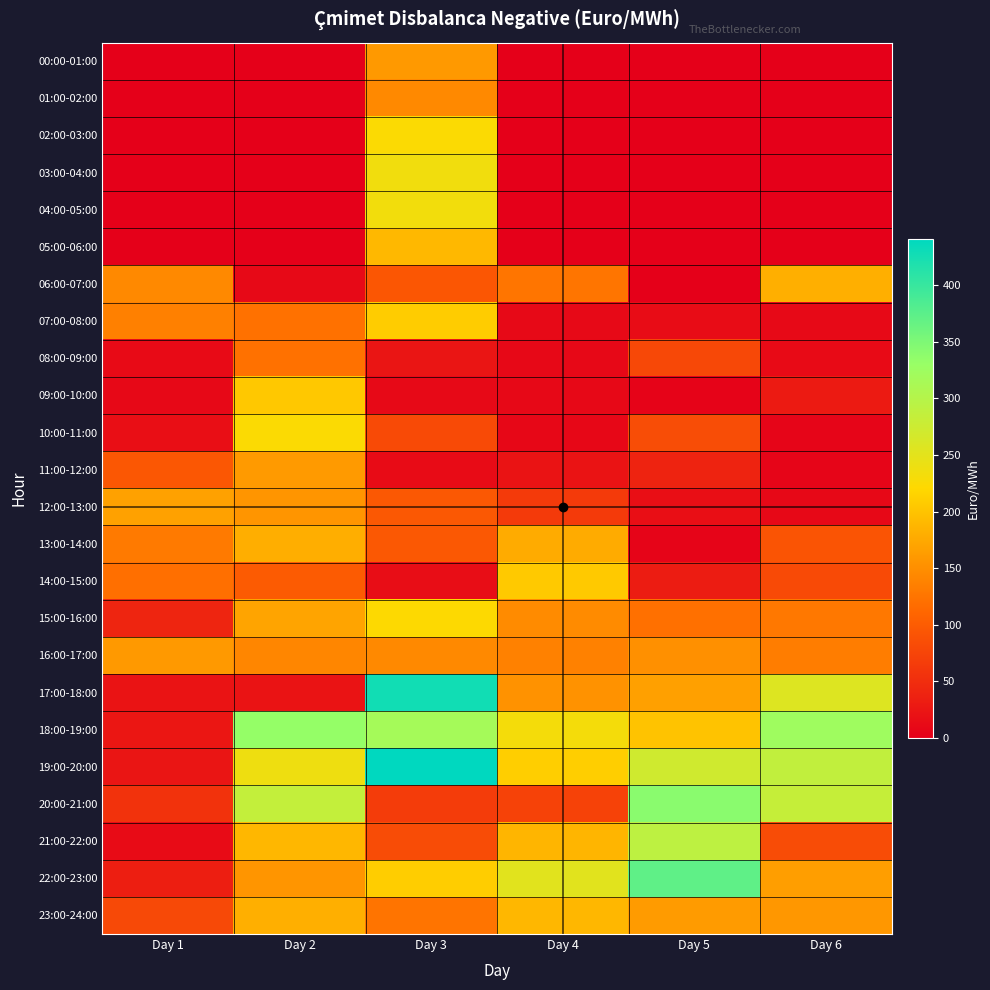

Reading left to right, extract all data points from this chart.

00:00-01:00: Day 1=0.0	Day 2=0.0	Day 3=160.1	Day 4=0.0	Day 5=0.0	Day 6=0.0
01:00-02:00: Day 1=0.0	Day 2=0.0	Day 3=144.4	Day 4=0.0	Day 5=0.0	Day 6=0.0
02:00-03:00: Day 1=0.0	Day 2=0.0	Day 3=224.5	Day 4=0.0	Day 5=0.0	Day 6=0.0
03:00-04:00: Day 1=0.0	Day 2=0.0	Day 3=235.9	Day 4=0.0	Day 5=0.0	Day 6=0.0
04:00-05:00: Day 1=0.0	Day 2=0.0	Day 3=233.8	Day 4=0.0	Day 5=0.0	Day 6=0.0
05:00-06:00: Day 1=0.0	Day 2=0.0	Day 3=190.2	Day 4=0.0	Day 5=0.0	Day 6=0.0
06:00-07:00: Day 1=144.4	Day 2=10.5	Day 3=93.5	Day 4=125.2	Day 5=0.0	Day 6=181.6
07:00-08:00: Day 1=135.8	Day 2=121.1	Day 3=209.0	Day 4=11.0	Day 5=13.8	Day 6=11.0
08:00-09:00: Day 1=11.6	Day 2=122.2	Day 3=23.9	Day 4=10.2	Day 5=78.9	Day 6=11.5
09:00-10:00: Day 1=10.3	Day 2=204.3	Day 3=10.4	Day 4=10.0	Day 5=5.2	Day 6=29.1
10:00-11:00: Day 1=15.6	Day 2=224.7	Day 3=80.7	Day 4=8.7	Day 5=83.9	Day 6=6.6
11:00-12:00: Day 1=95.6	Day 2=160.8	Day 3=12.5	Day 4=20.8	Day 5=38.1	Day 6=6.5
12:00-13:00: Day 1=167.8	Day 2=156.6	Day 3=96.4	Day 4=63.6	Day 5=15.9	Day 6=9.9
13:00-14:00: Day 1=130.8	Day 2=180.4	Day 3=96.3	Day 4=177.3	Day 5=5.7	Day 6=91.4
14:00-15:00: Day 1=119.7	Day 2=99.4	Day 3=14.7	Day 4=206.1	Day 5=31.2	Day 6=80.3
15:00-16:00: Day 1=41.1	Day 2=169.7	Day 3=221.4	Day 4=146.0	Day 5=120.1	Day 6=128.2
16:00-17:00: Day 1=160.0	Day 2=141.4	Day 3=144.1	Day 4=136.4	Day 5=151.0	Day 6=133.3
17:00-18:00: Day 1=22.4	Day 2=21.9	Day 3=428.1	Day 4=152.9	Day 5=166.4	Day 6=255.8
18:00-19:00: Day 1=24.6	Day 2=332.7	Day 3=316.4	Day 4=232.3	Day 5=200.1	Day 6=323.1
19:00-20:00: Day 1=23.9	Day 2=237.8	Day 3=441.0	Day 4=210.3	Day 5=272.0	Day 6=286.6
20:00-21:00: Day 1=54.8	Day 2=285.0	Day 3=65.5	Day 4=72.2	Day 5=340.5	Day 6=283.3
21:00-22:00: Day 1=12.7	Day 2=188.6	Day 3=82.8	Day 4=186.9	Day 5=290.8	Day 6=83.1
22:00-23:00: Day 1=33.0	Day 2=156.0	Day 3=210.0	Day 4=253.2	Day 5=372.0	Day 6=164.8
23:00-24:00: Day 1=79.4	Day 2=181.7	Day 3=124.9	Day 4=188.3	Day 5=161.7	Day 6=157.8